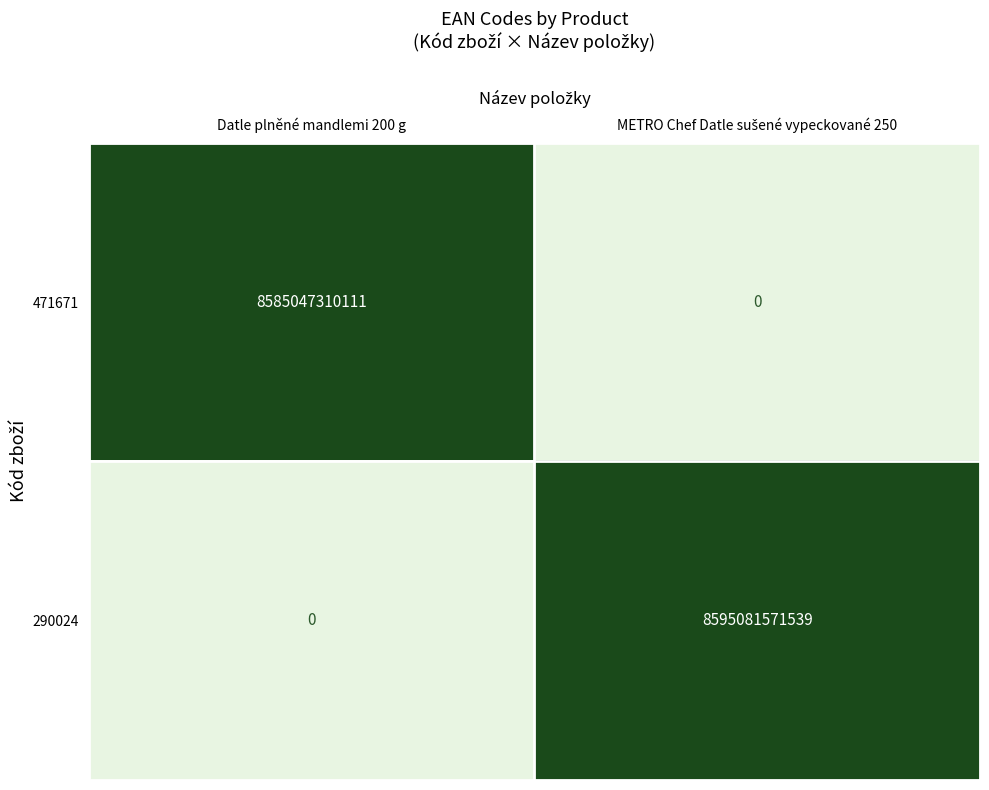

True or false: 290024 has a value of 0 at Datle plněné mandlemi 200 g.

True